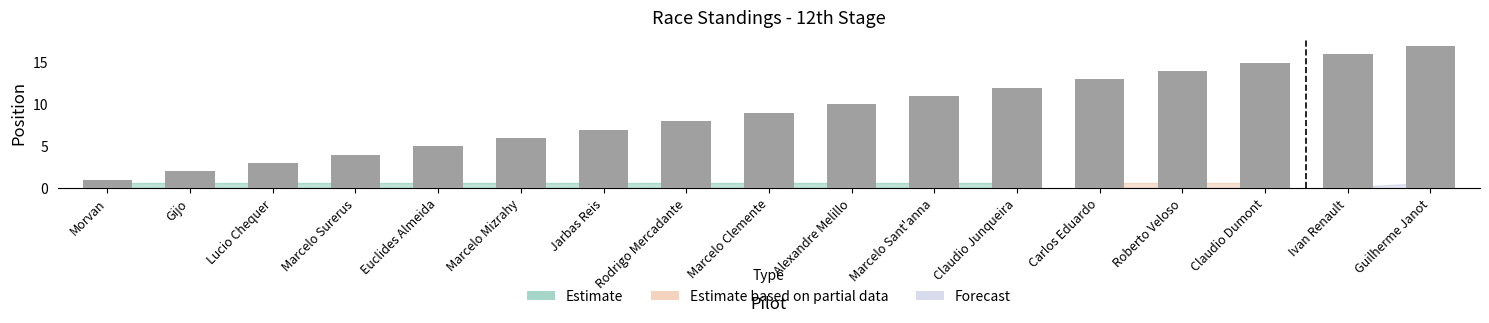

The chart shows a value of 1 at Morvan. True or false?

True